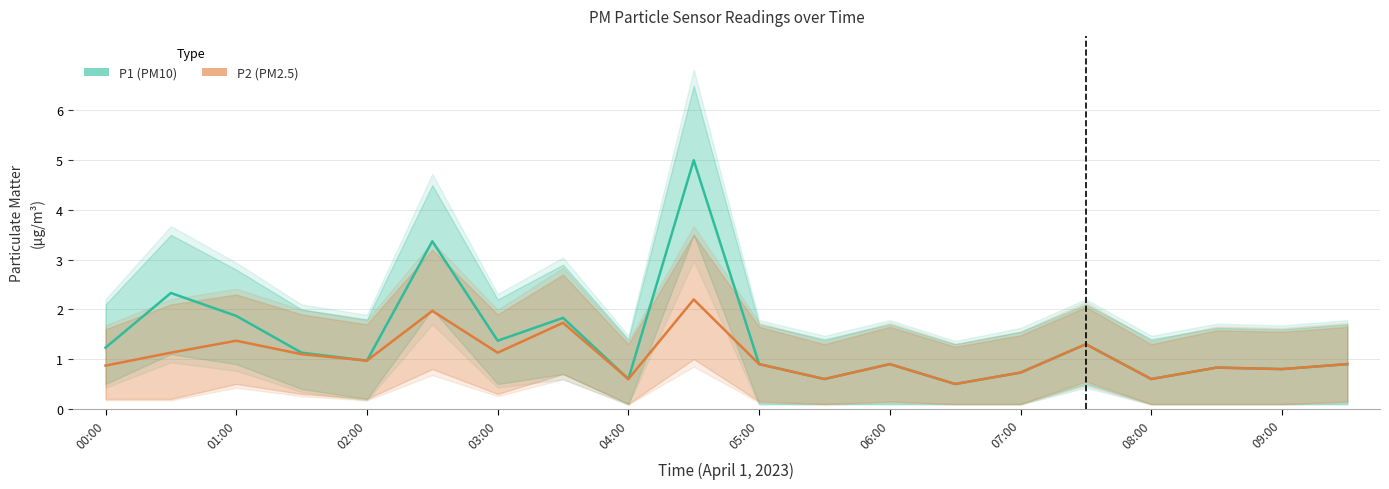

Where is P2 (PM2.5) nearest to the value 1?

02:00